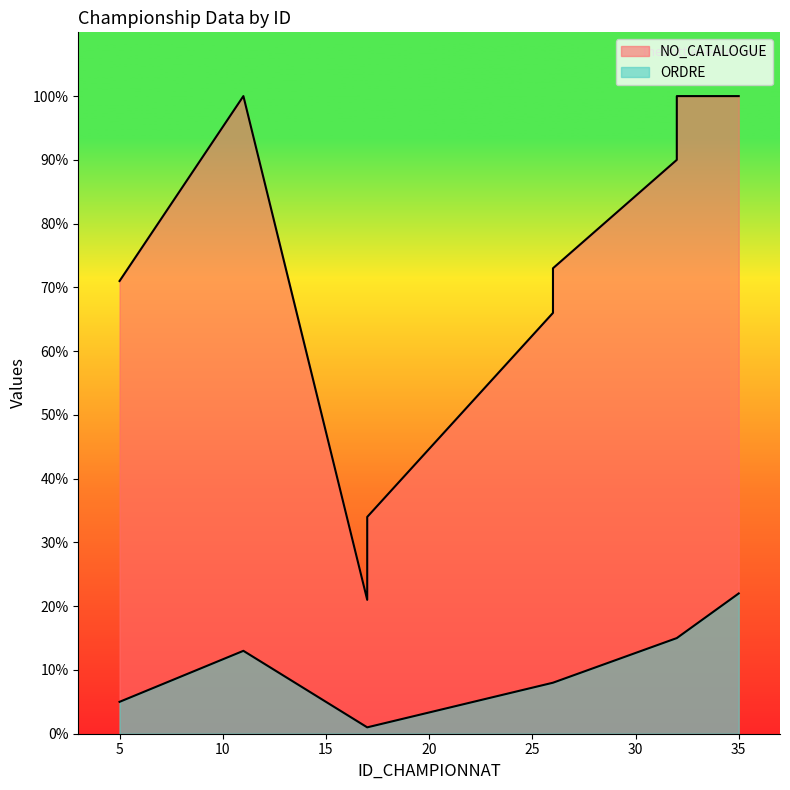

Rank the series at 26 from highest to lowest value.

NO_CATALOGUE, ORDRE